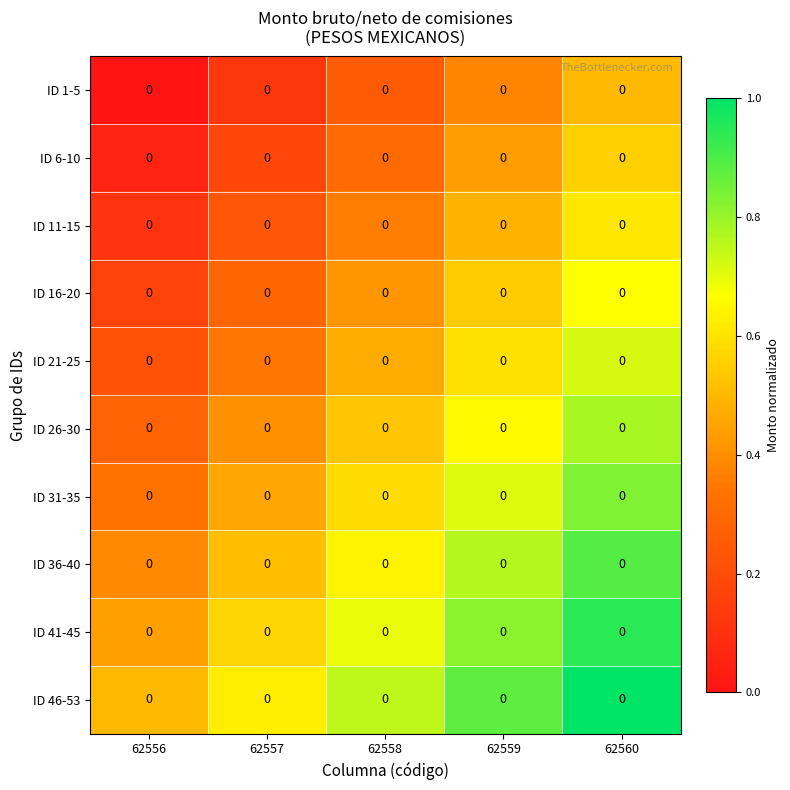

What is the highest value of the ID 21-25 series?

0.7